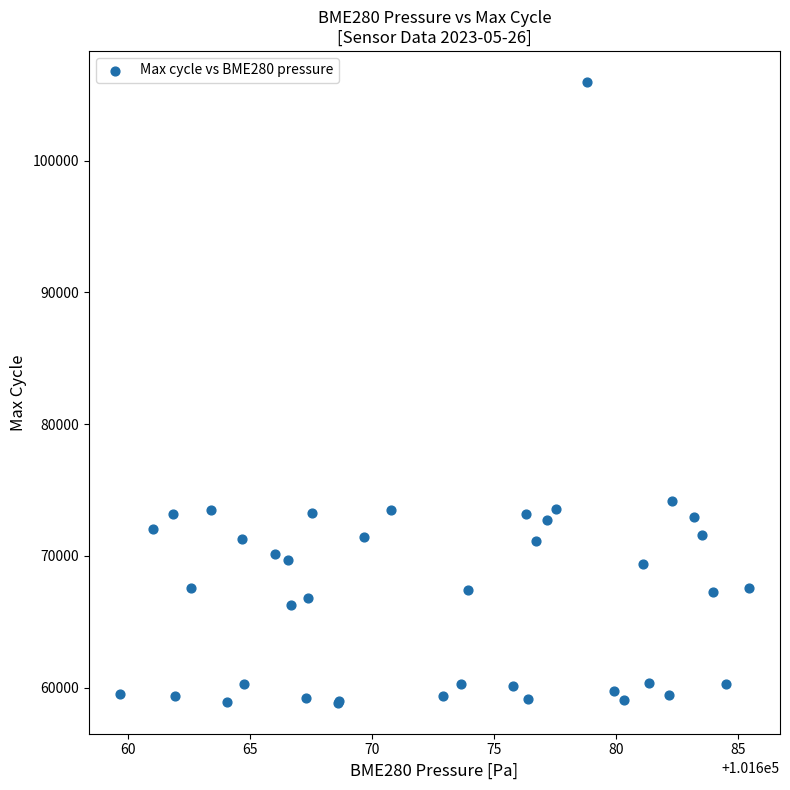

What Y value in the scatter plot is closest to 82409?

74159